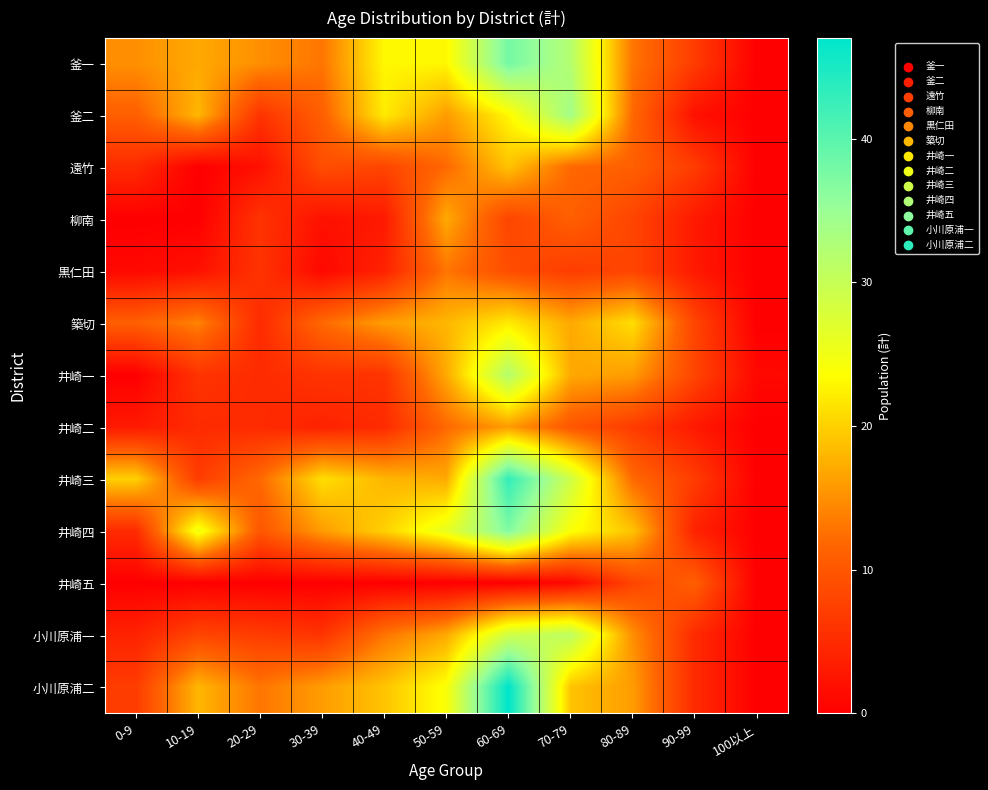

Which category has the lowest value across all series?

100以上